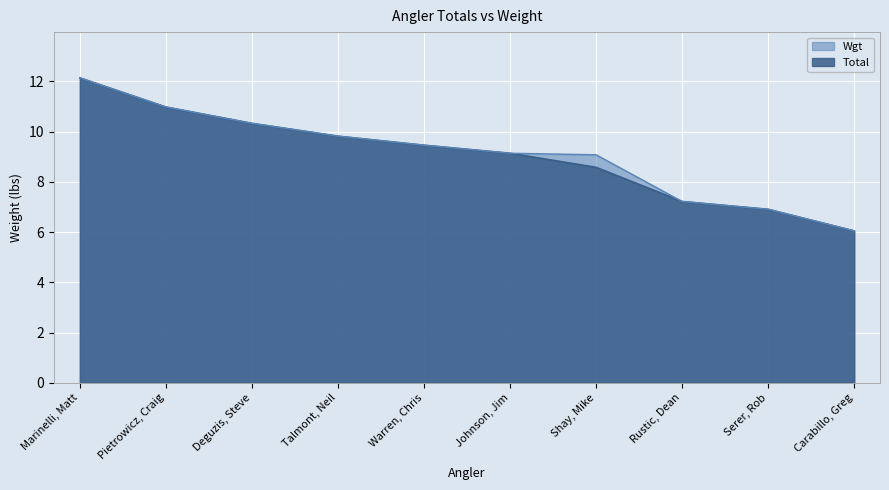

What is the sum of the Wgt values at Deguzis, Steve and Pietrowicz, Craig?

21.3